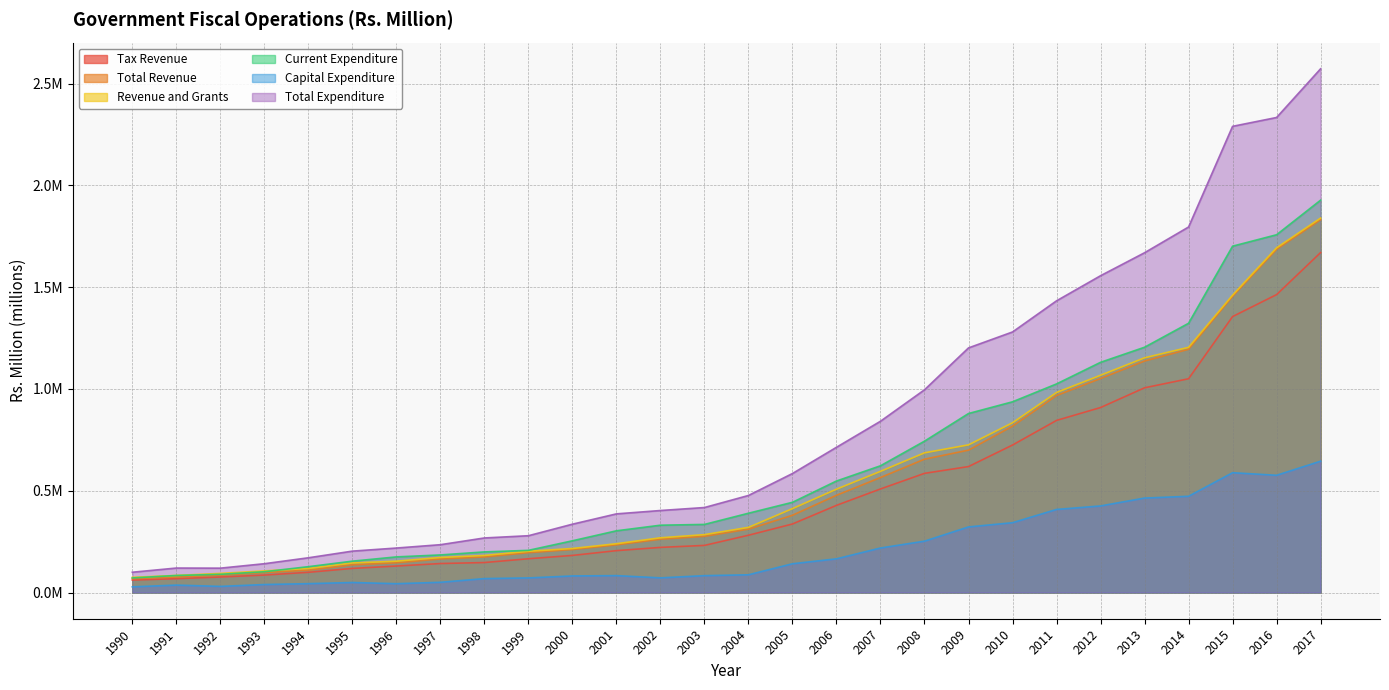

True or false: Current Expenditure and Tax Revenue cross at least once.

False